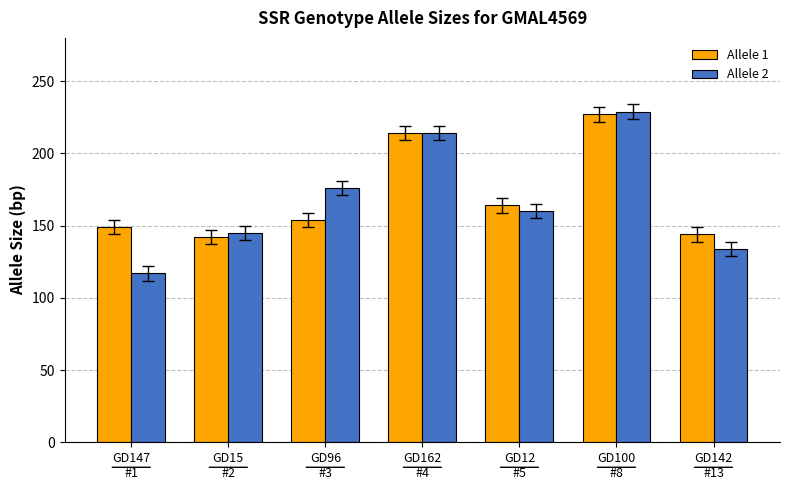

What is the minimum value shown in the chart?

117